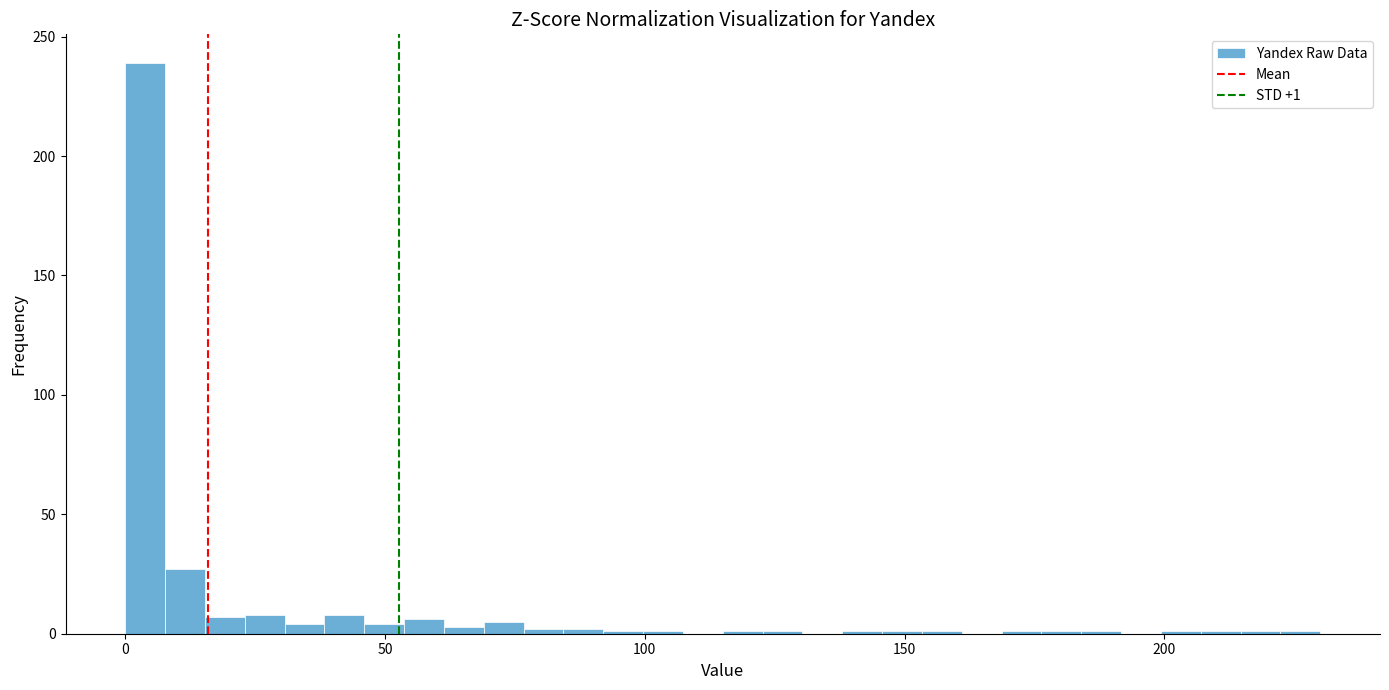

Read against the x-axis, roughly where is the centre of the tallest bar?

5